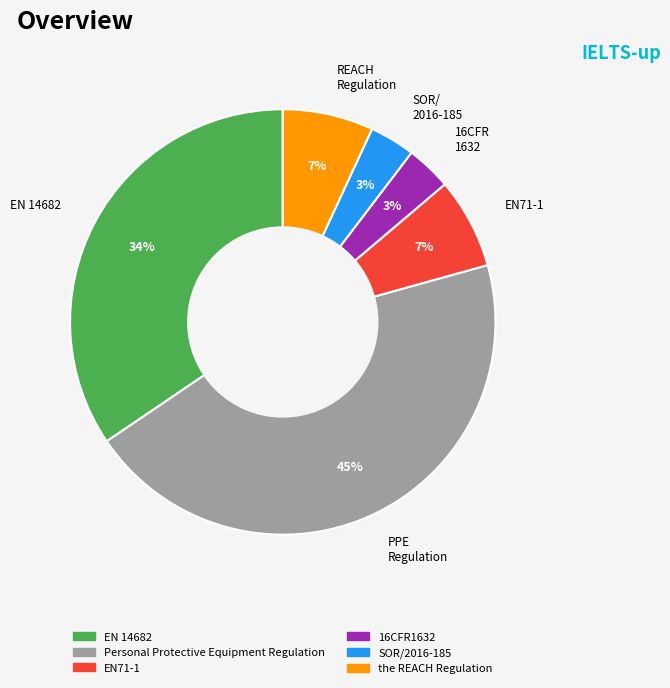

What is the ratio of the value at the REACH Regulation to the value at Personal Protective Equipment Regulation?

0.2